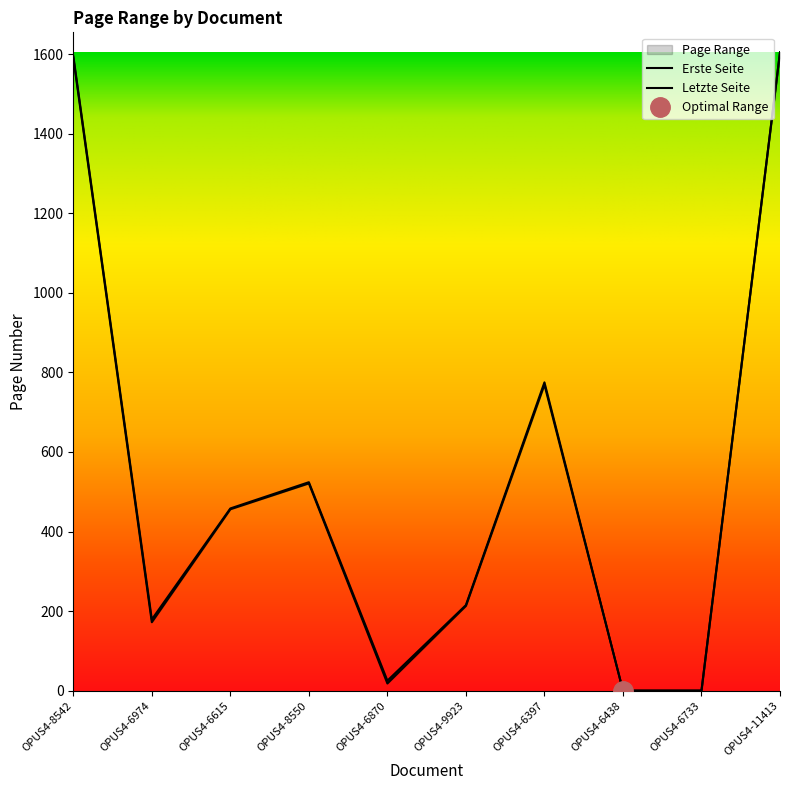

Reading left to right, extract all data points from this chart.

Erste Seite: OPUS4-8542=1591	OPUS4-6974=172	OPUS4-6615=456	OPUS4-8550=521	OPUS4-6870=18	OPUS4-9923=213	OPUS4-6397=769	OPUS4-6438=0	OPUS4-6733=0	OPUS4-11413=1605
Letzte Seite: OPUS4-8542=1596	OPUS4-6974=179	OPUS4-6615=458	OPUS4-8550=524	OPUS4-6870=25	OPUS4-9923=215	OPUS4-6397=775	OPUS4-6438=0	OPUS4-6733=0	OPUS4-11413=1605